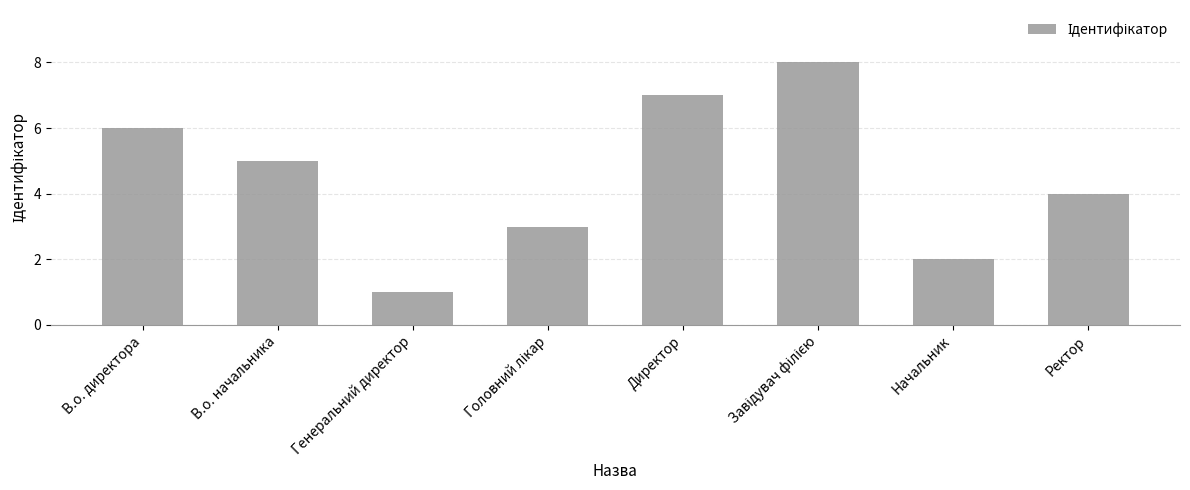

Does the chart contain any negative values?

No